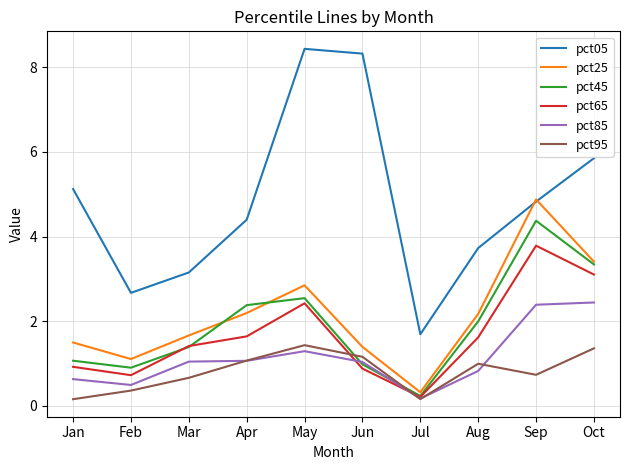

Which category has the highest value across all series?

May